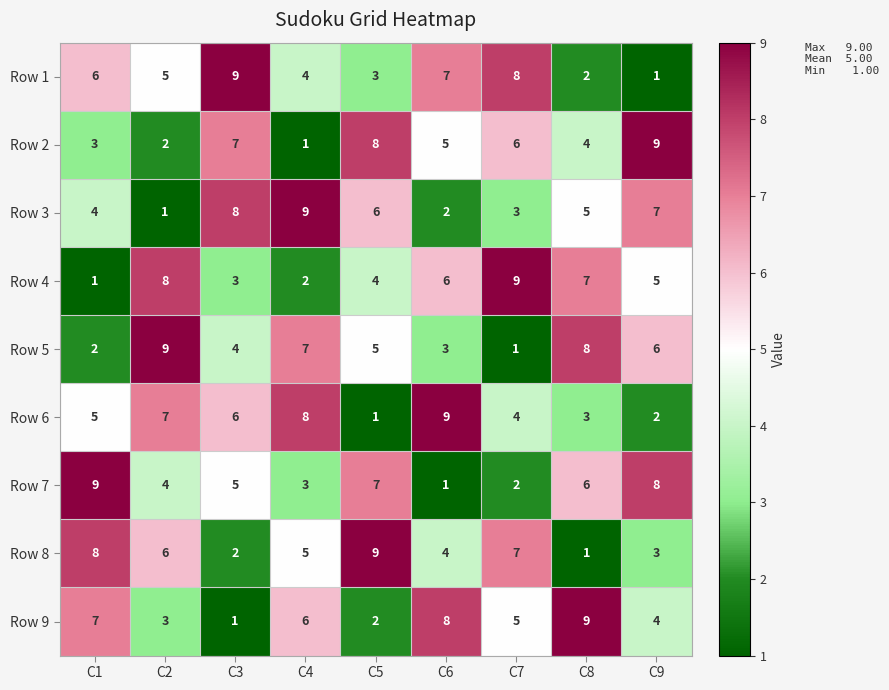

What value does the Row 3 series have at C7?

3